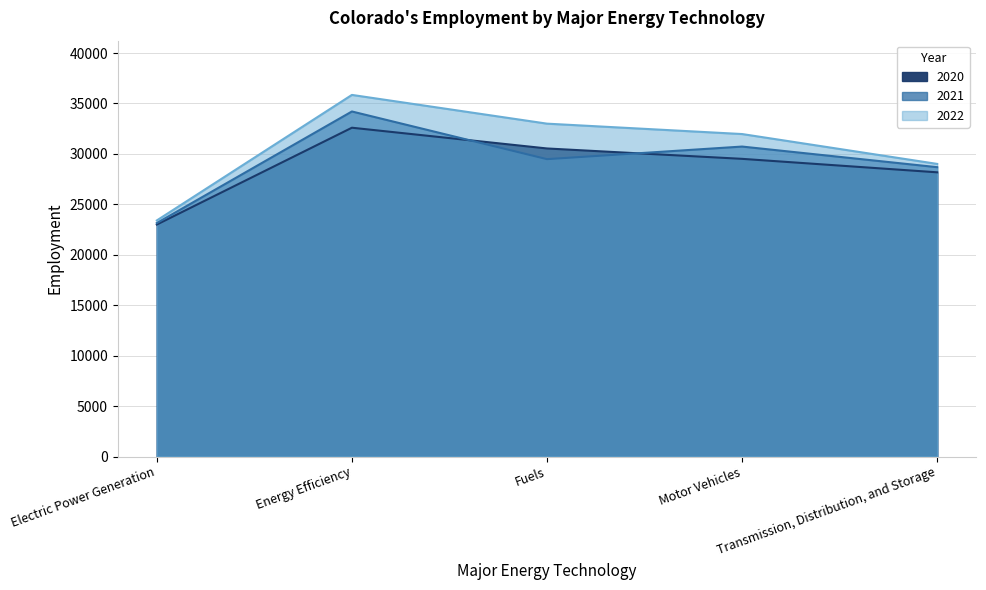

Which series has the largest range (max minus min)?

2022